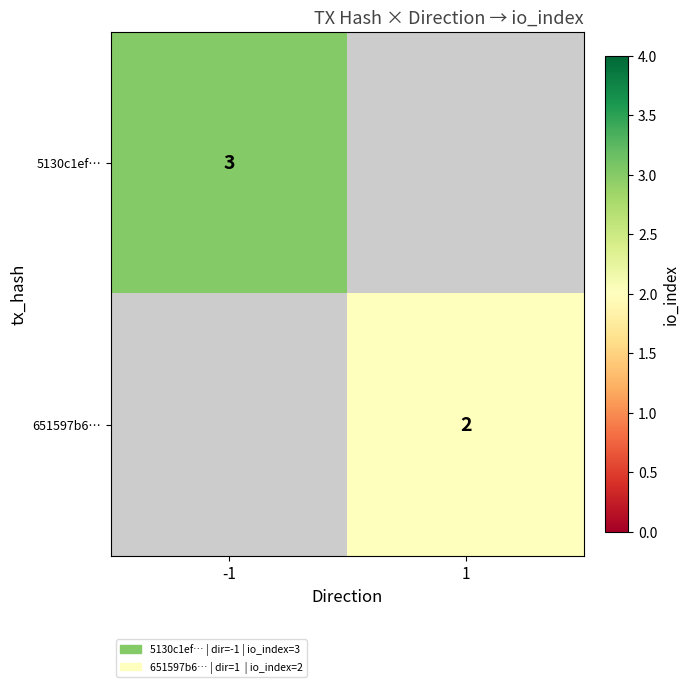

The value of 5130c1ef… at -1 is 2. True or false?

False